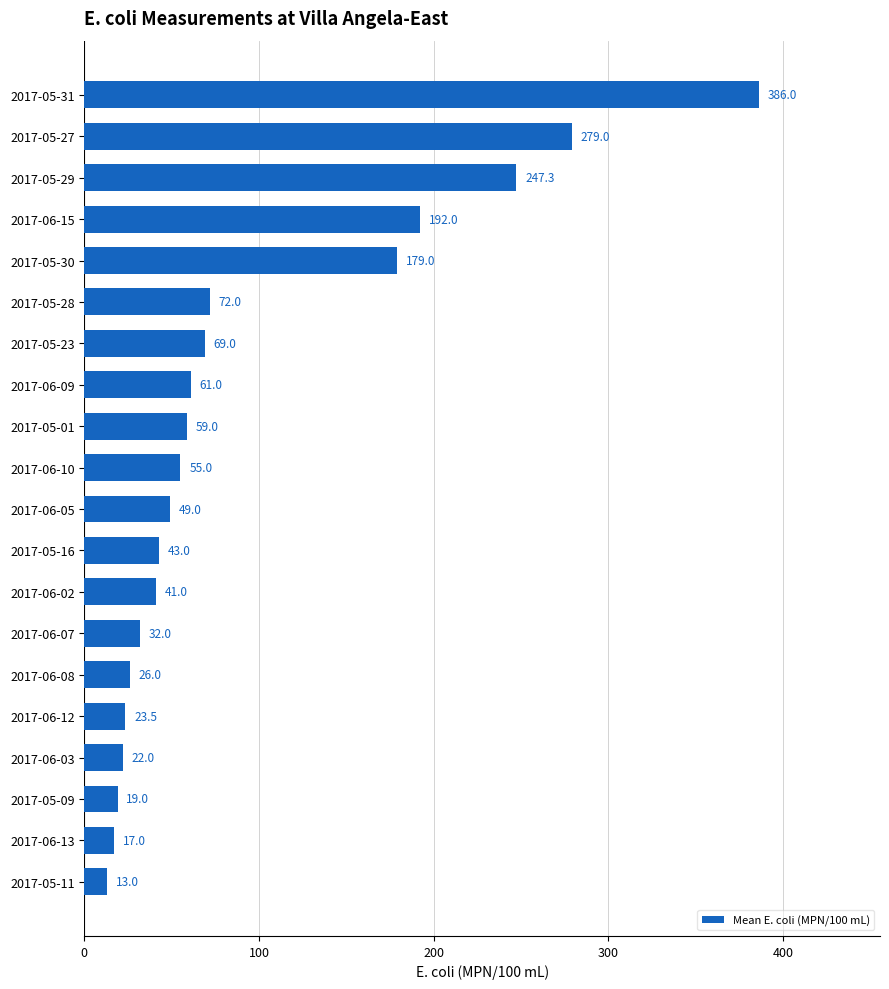

The value at 2017-06-05 is 49.0. True or false?

True